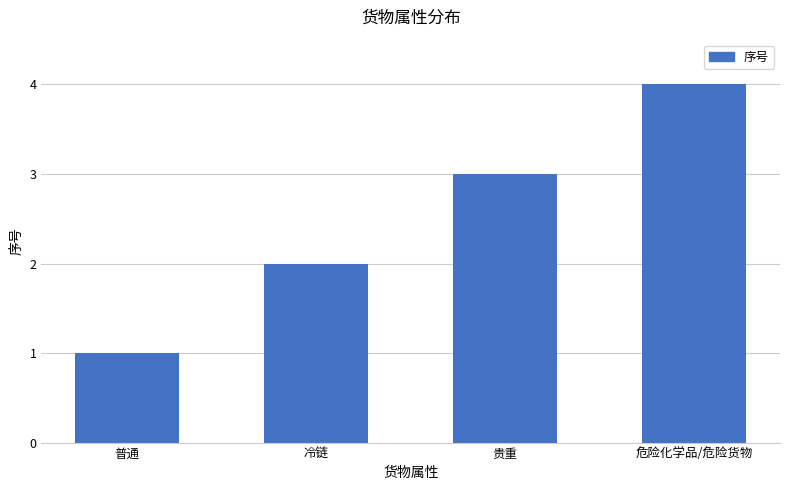

Reading left to right, extract all data points from this chart.

1	2	3	4